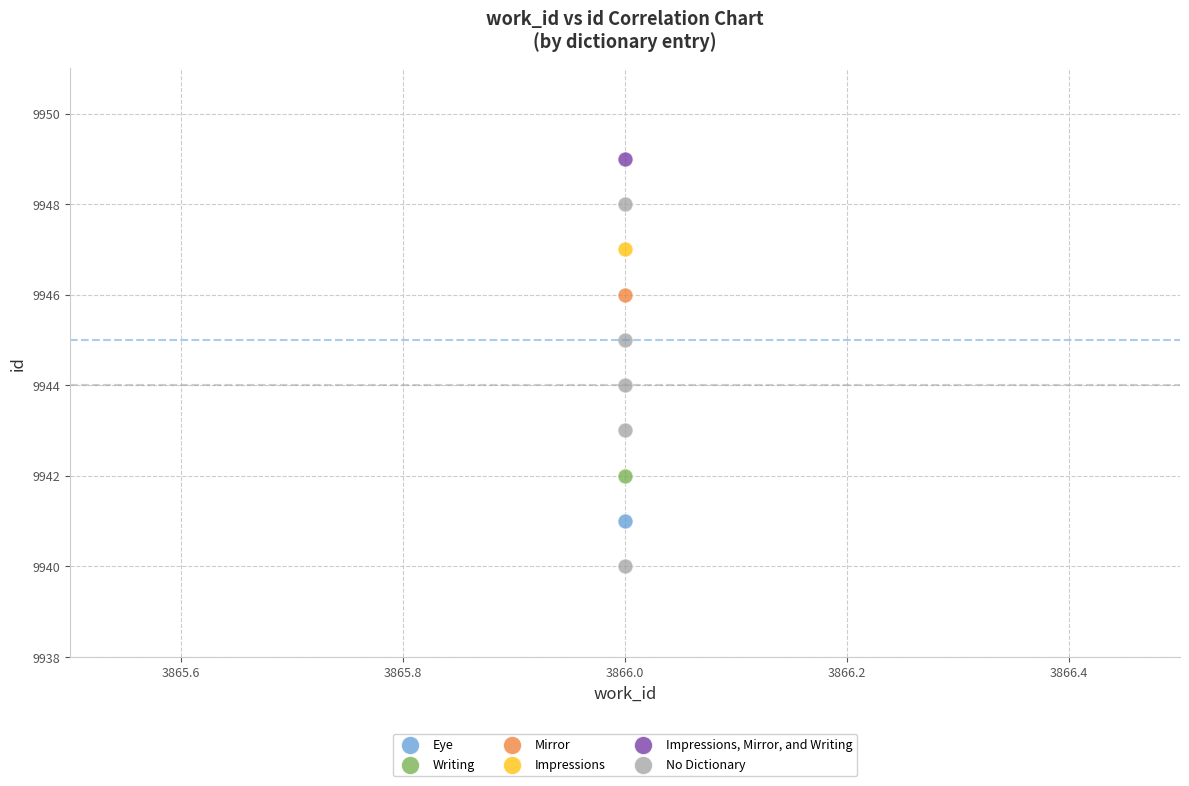

What are all the series names shown in the legend?

Eye, Writing, Mirror, Impressions, Impressions, Mirror, and Writing, No Dictionary